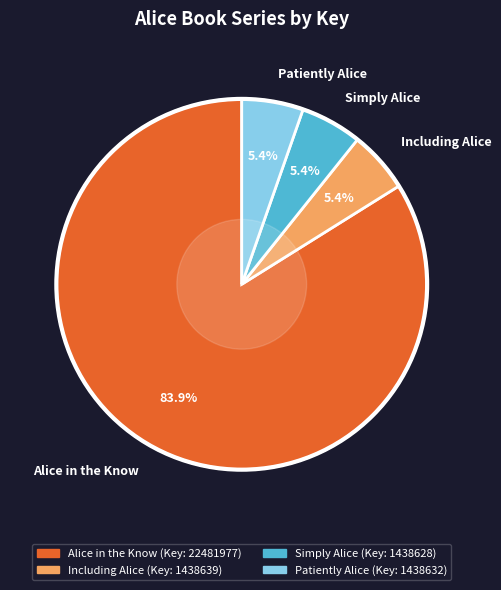

Between Alice in the Know and Including Alice, which is larger?

Alice in the Know